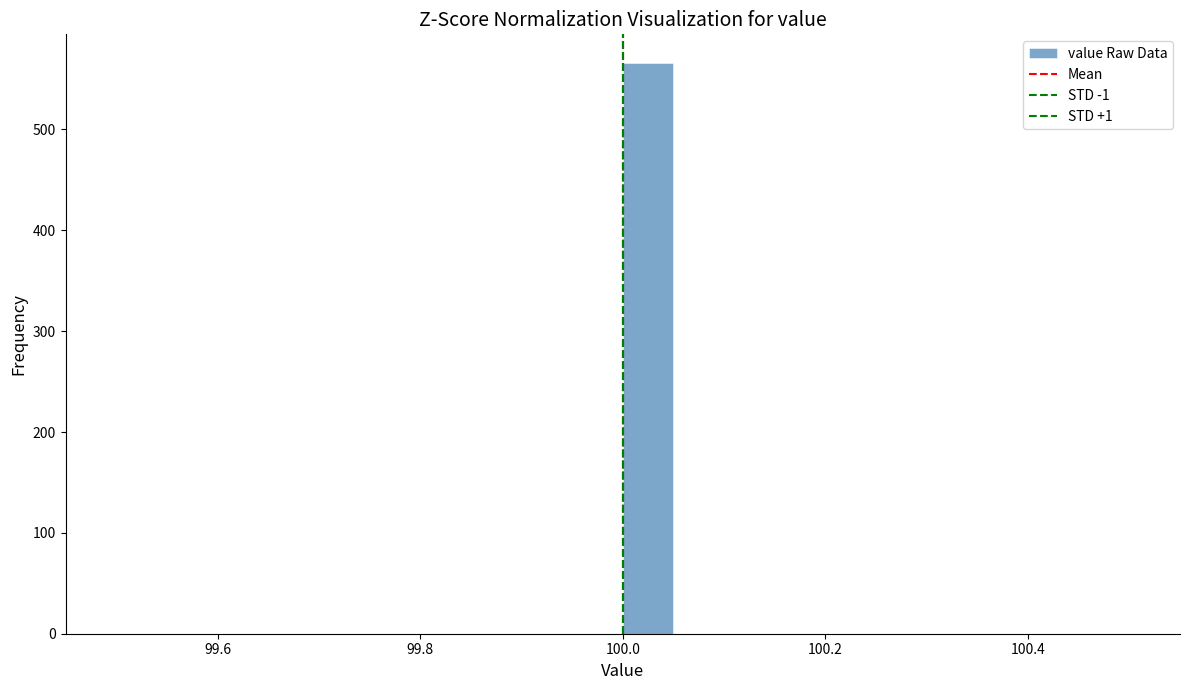

Read against the x-axis, roughly where is the centre of the tallest bar?

100.02